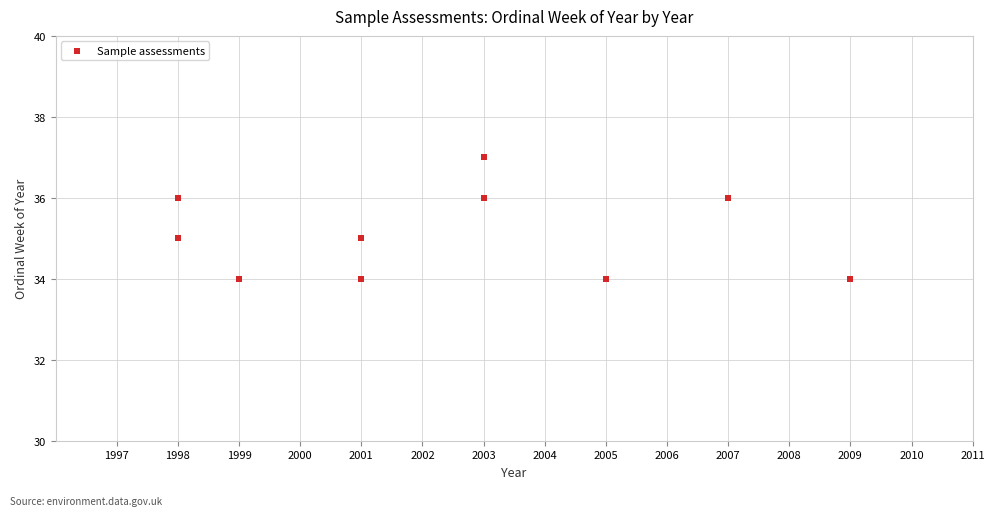

What is the average Y value?

35